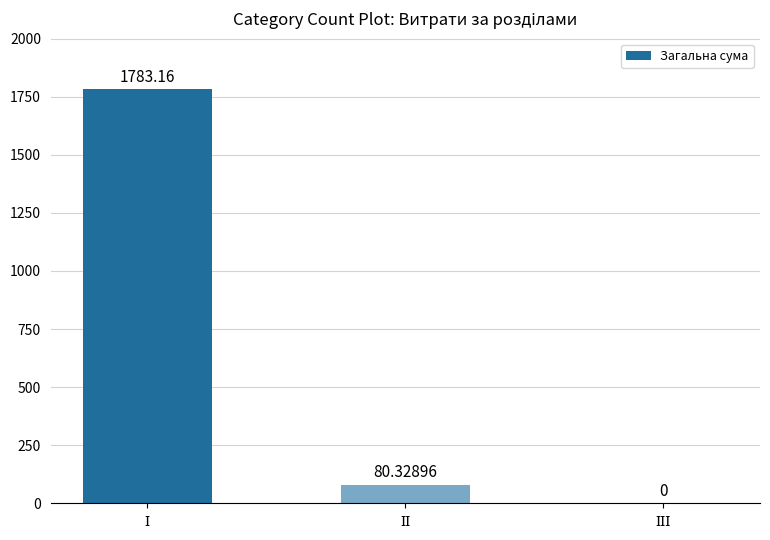

What position from the left is ІІ?

2